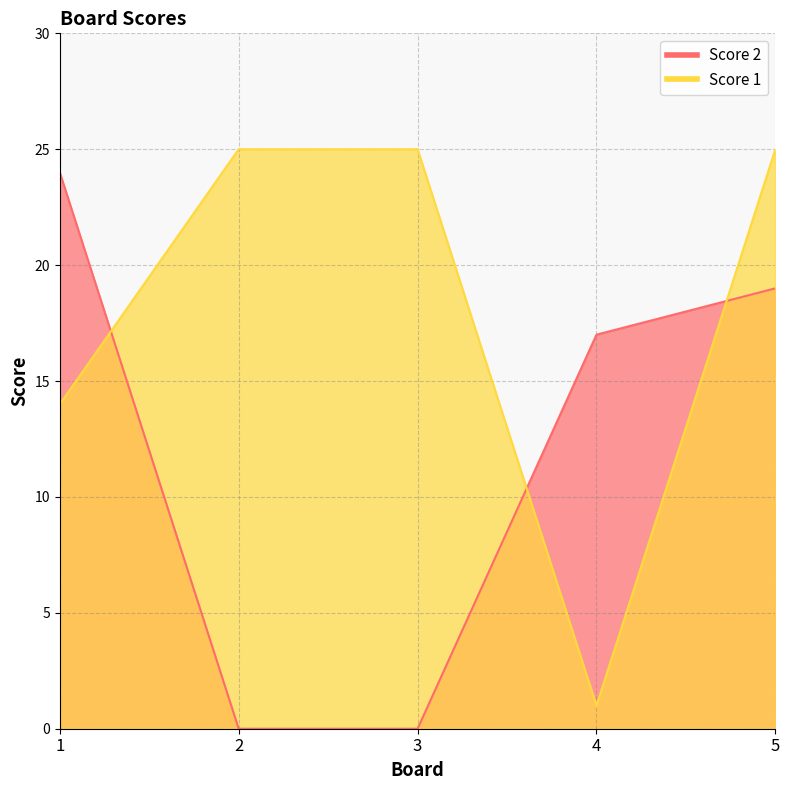

How many data points does each series have?

5